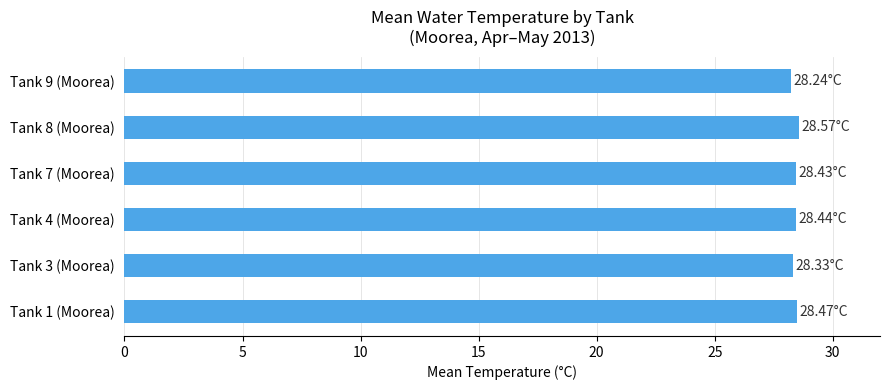

What is the maximum value shown in the chart?

28.6